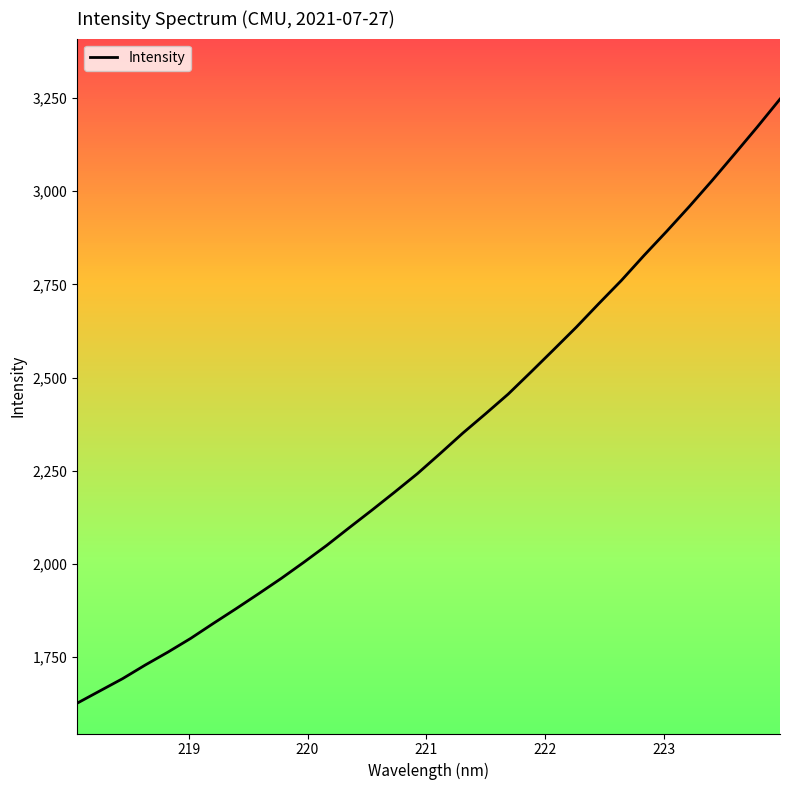

What is the minimum value for Intensity?

1626.4